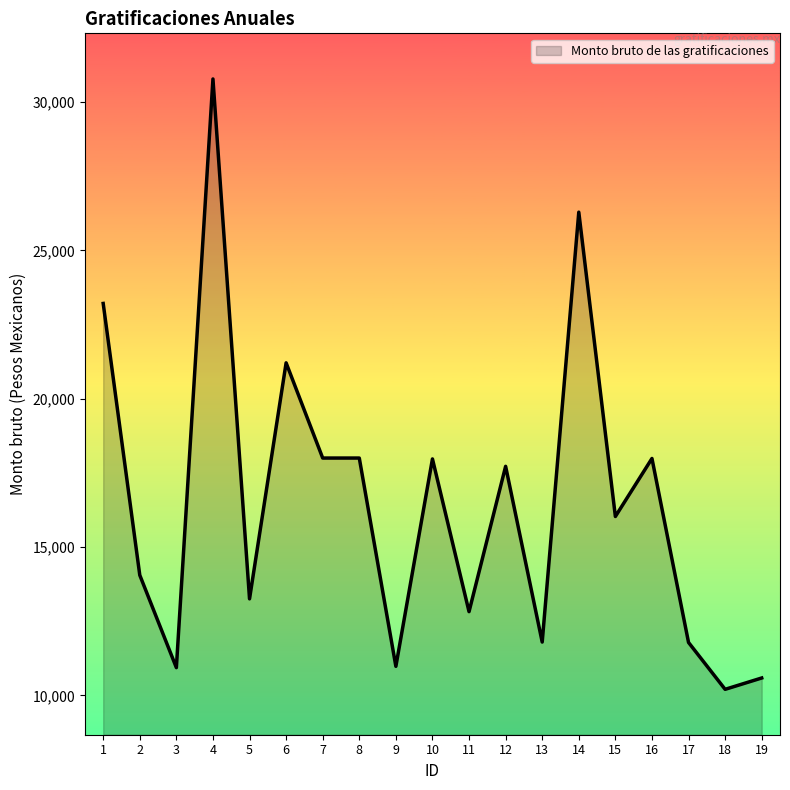

The value at 14 is 26286.2. True or false?

True